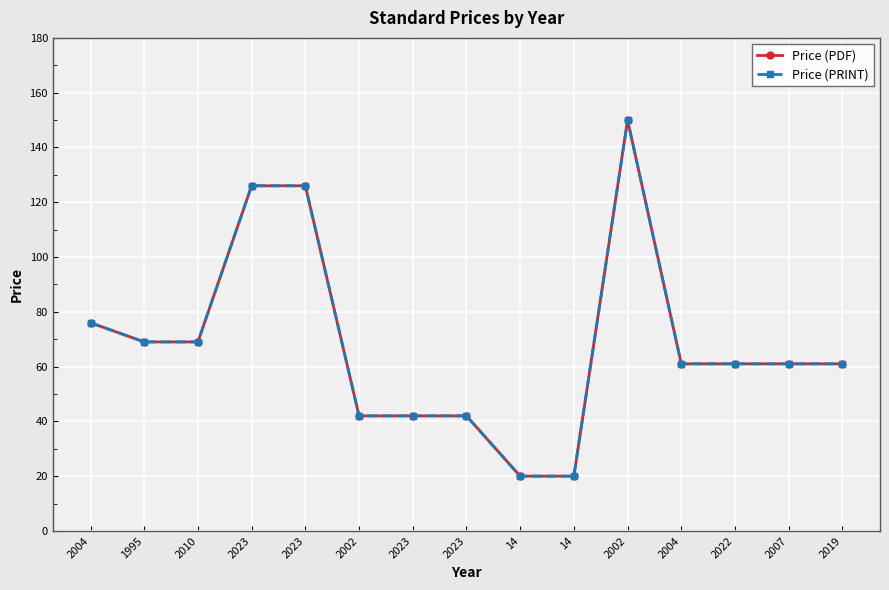

At how many categories does at least one series exceed 72?

4